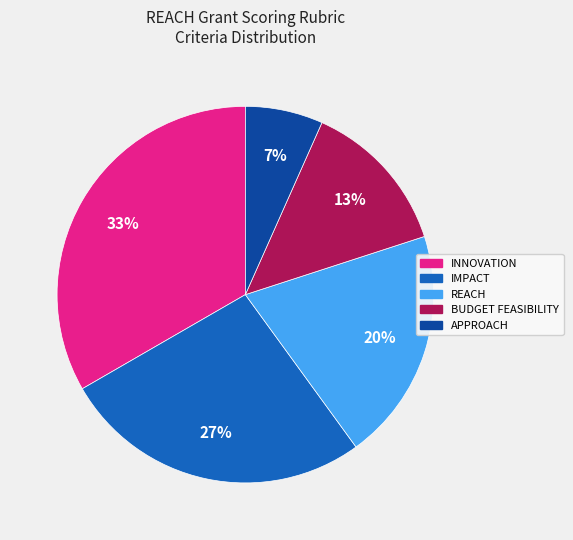

How many slices are in this pie chart?

5